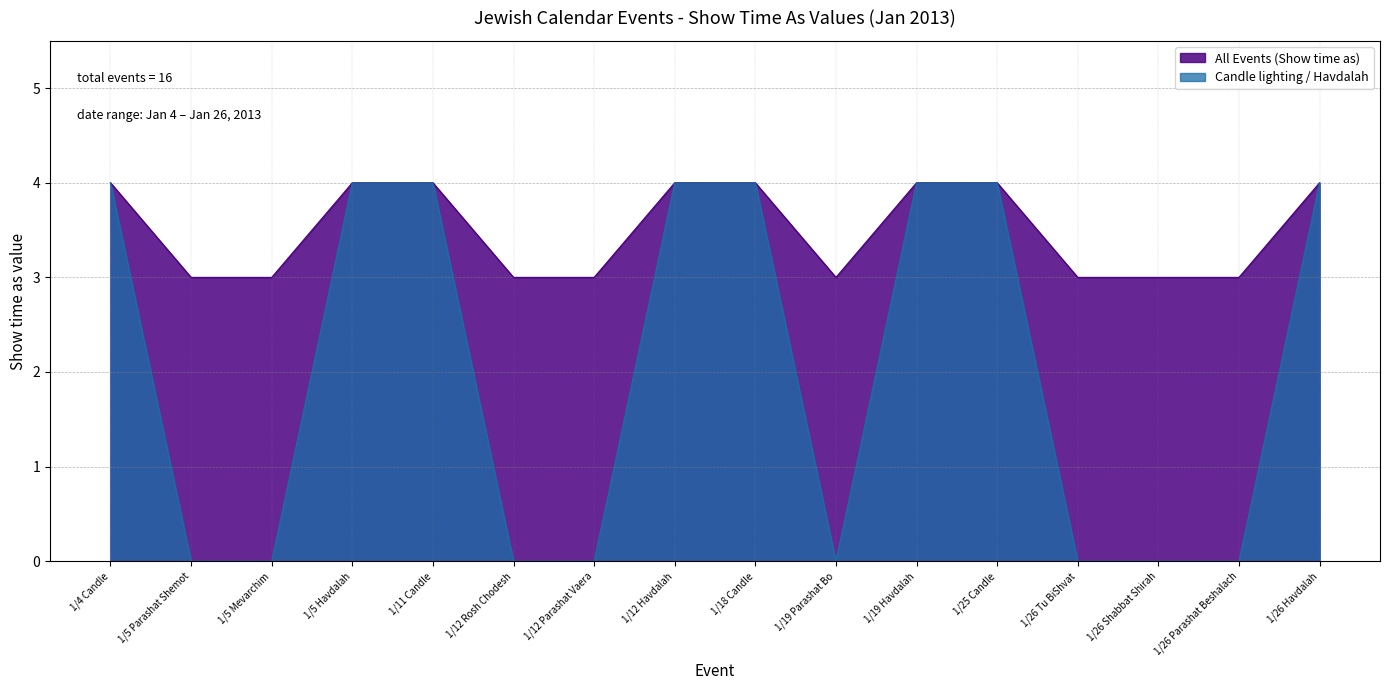

How many values in Candle lighting / Havdalah are above zero?

8